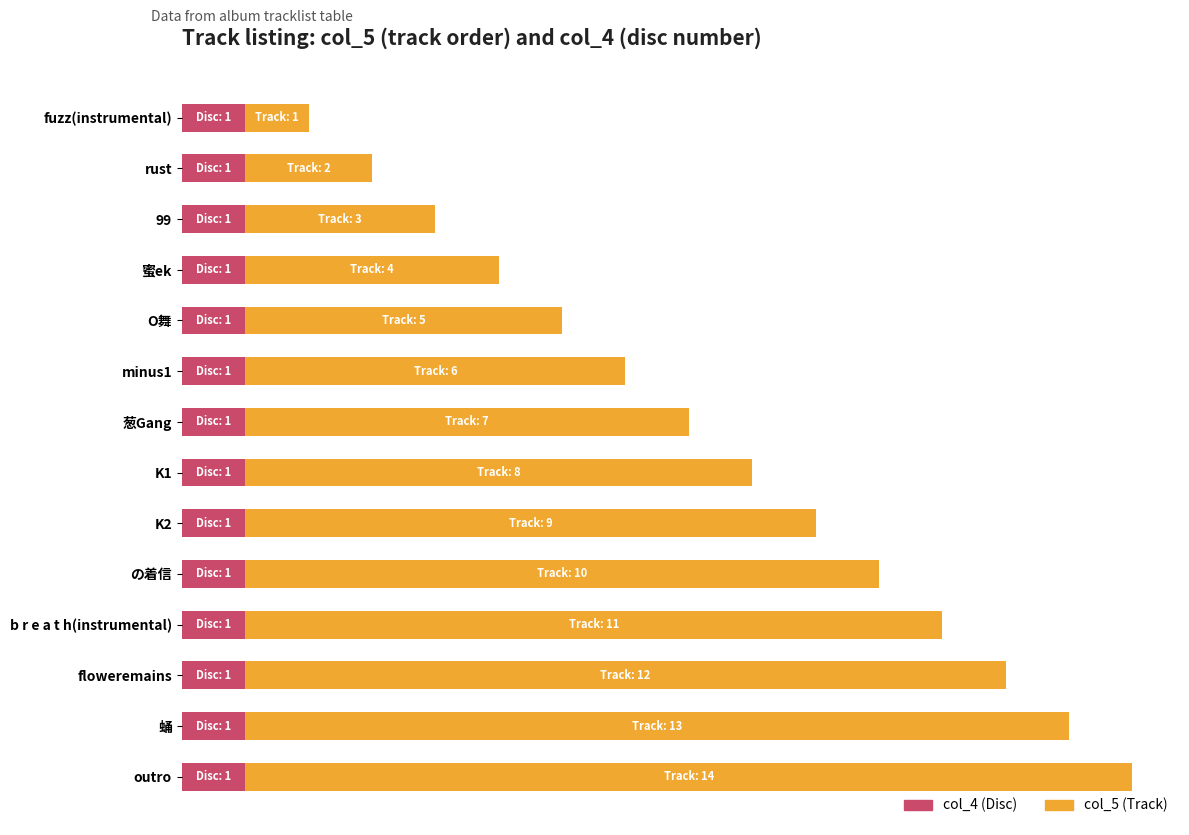

What are all the series names shown in the legend?

col_4 (Disc), col_5 (Track)